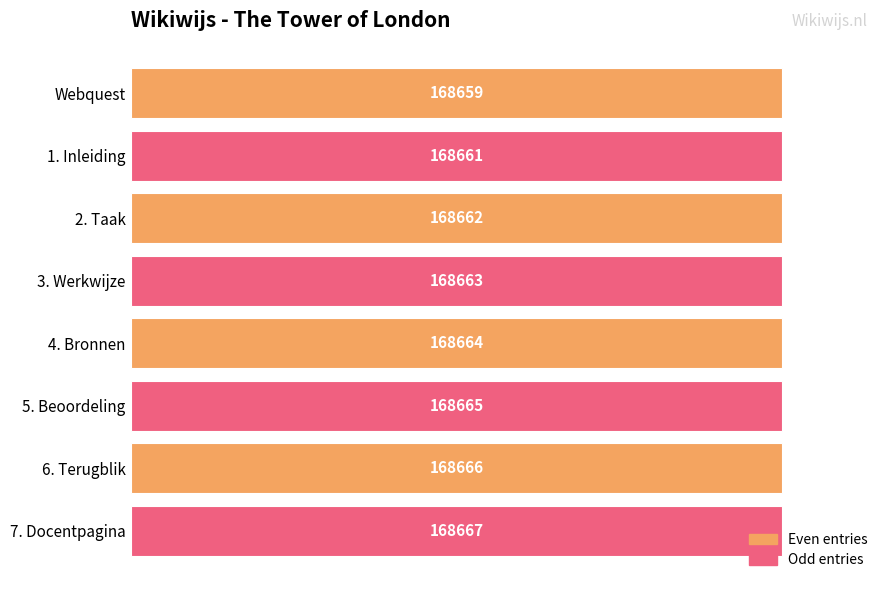

Rank the categories by value from lowest to highest.

Webquest, 1. Inleiding, 2. Taak, 3. Werkwijze, 4. Bronnen, 5. Beoordeling, 6. Terugblik, 7. Docentpagina